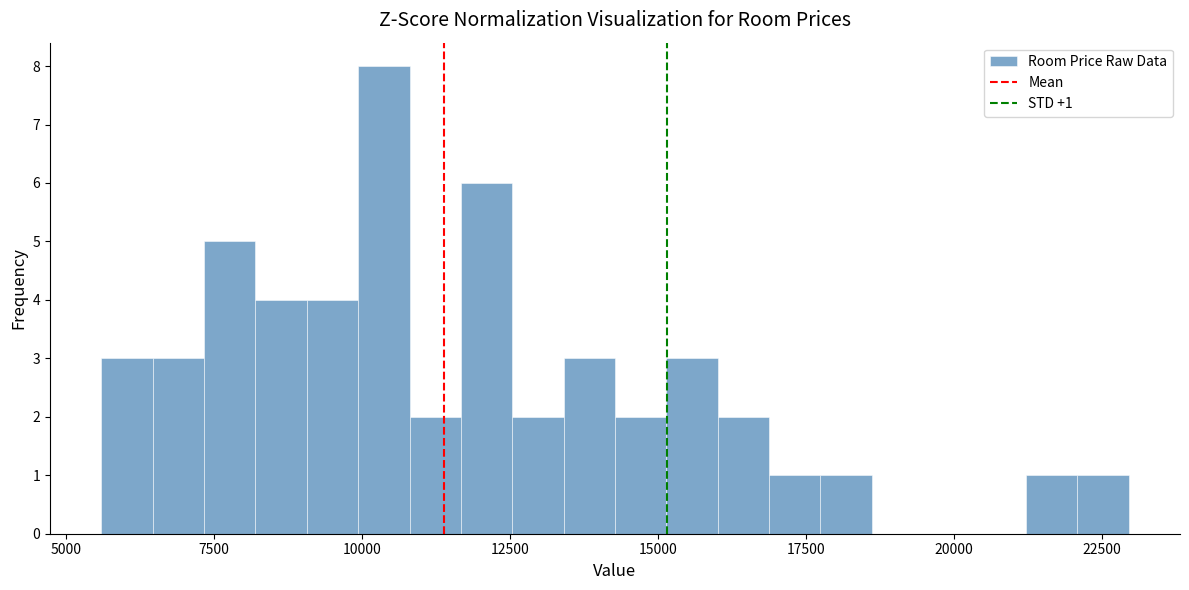

Read against the x-axis, roughly where is the centre of the tallest bar?

10500